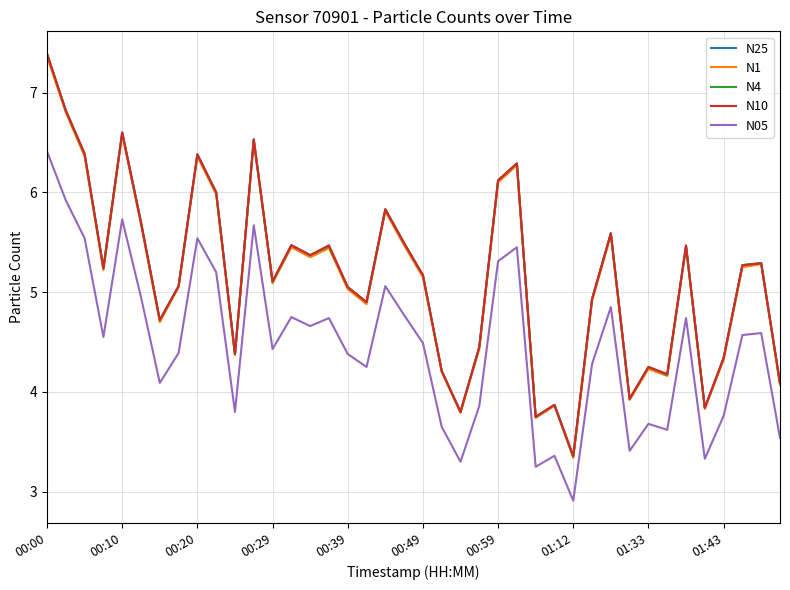

Does the chart display data point markers on the line(s)?

No